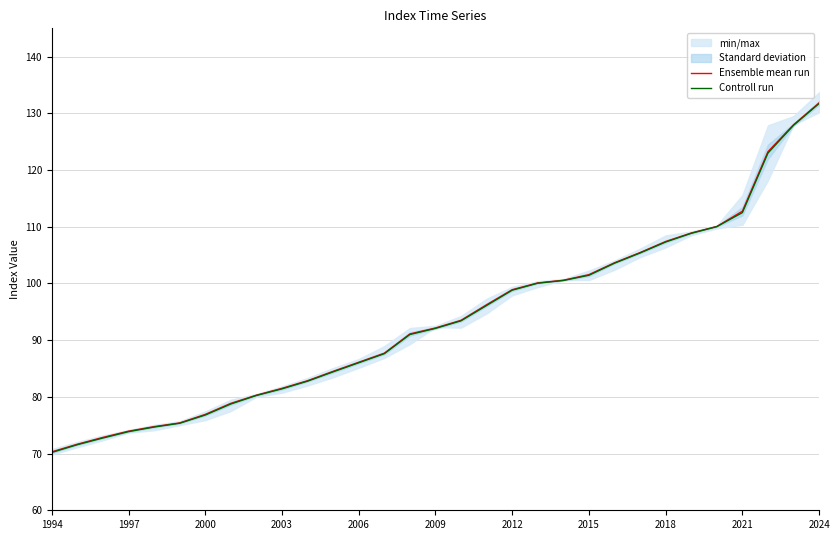

What is the maximum value for Controll run?

131.8